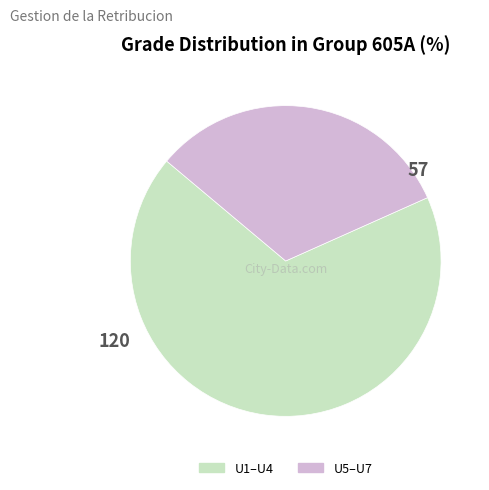

Is there a majority slice in this chart?

Yes